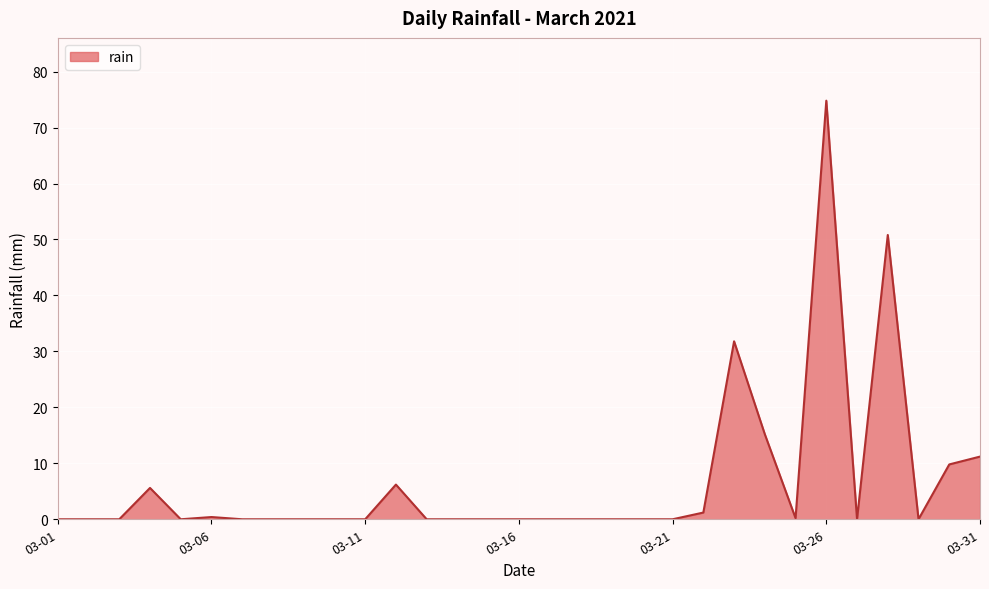

What is the difference between the maximum and minimum values?

74.8